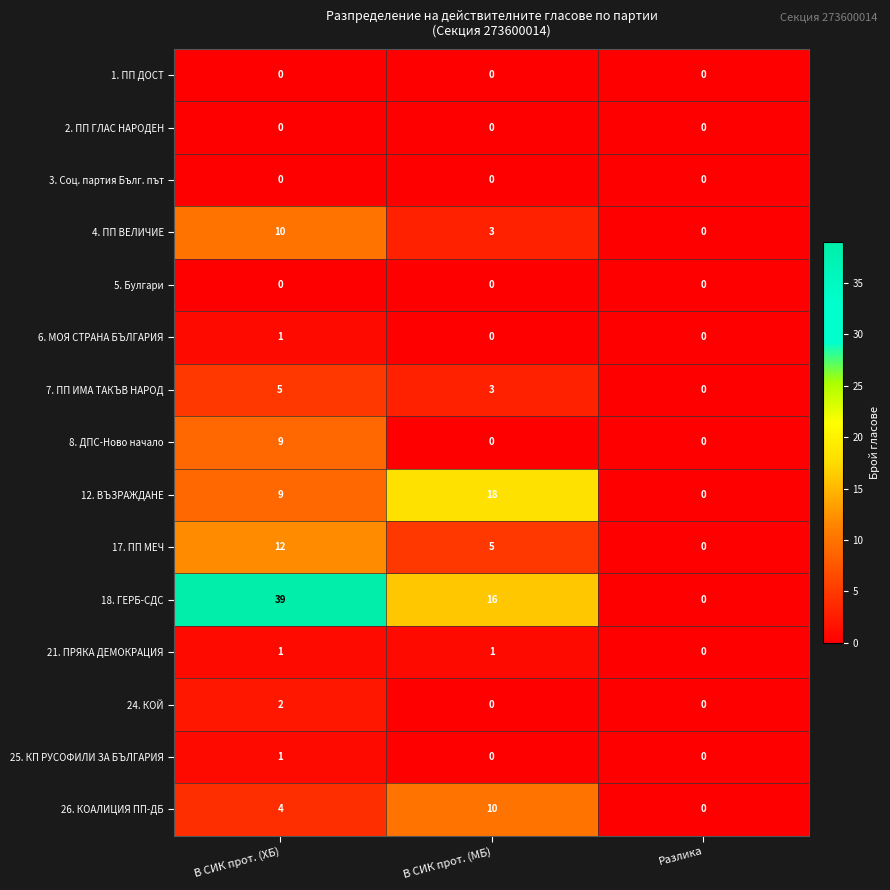

Count the 24. КОЙ values in the range 0 to 2.

3